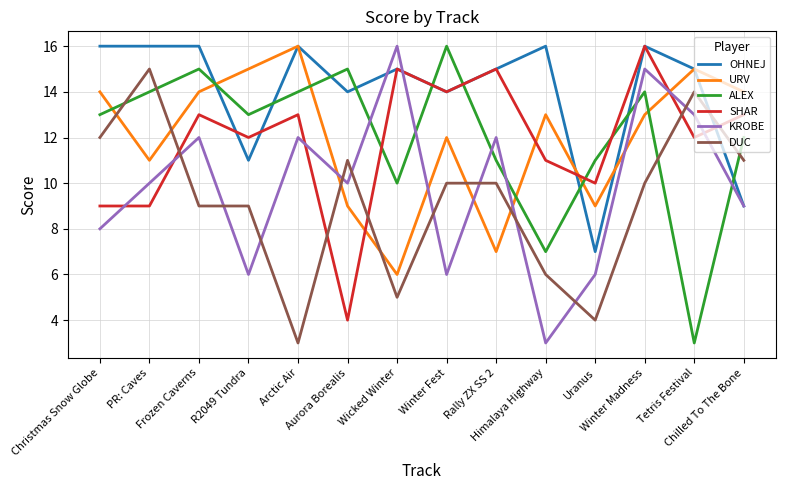

What is the total value across all series at Winter Madness?

84